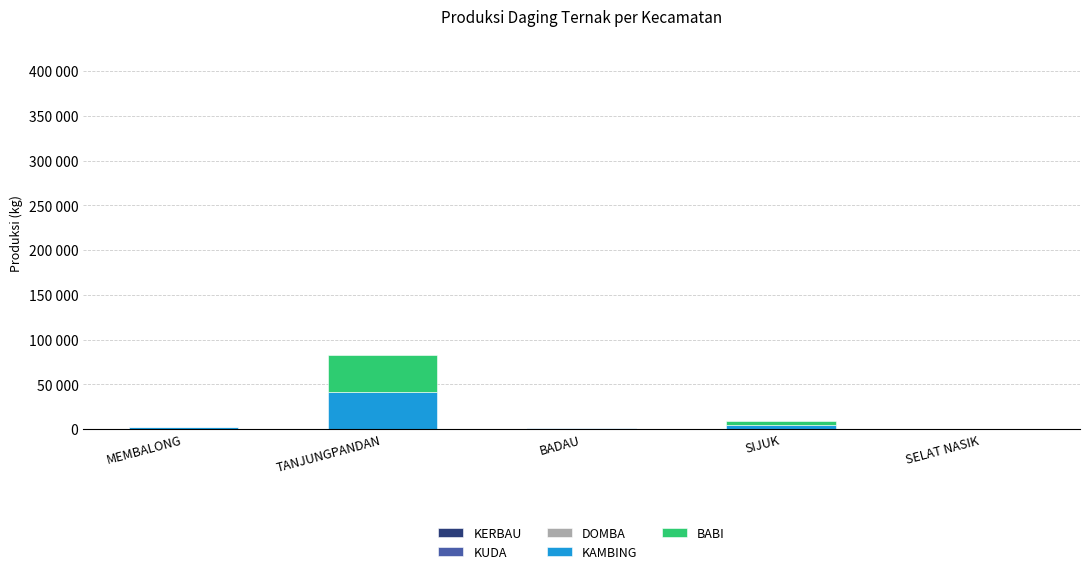

Which has a higher value, MEMBALONG or SELAT NASIK?

MEMBALONG